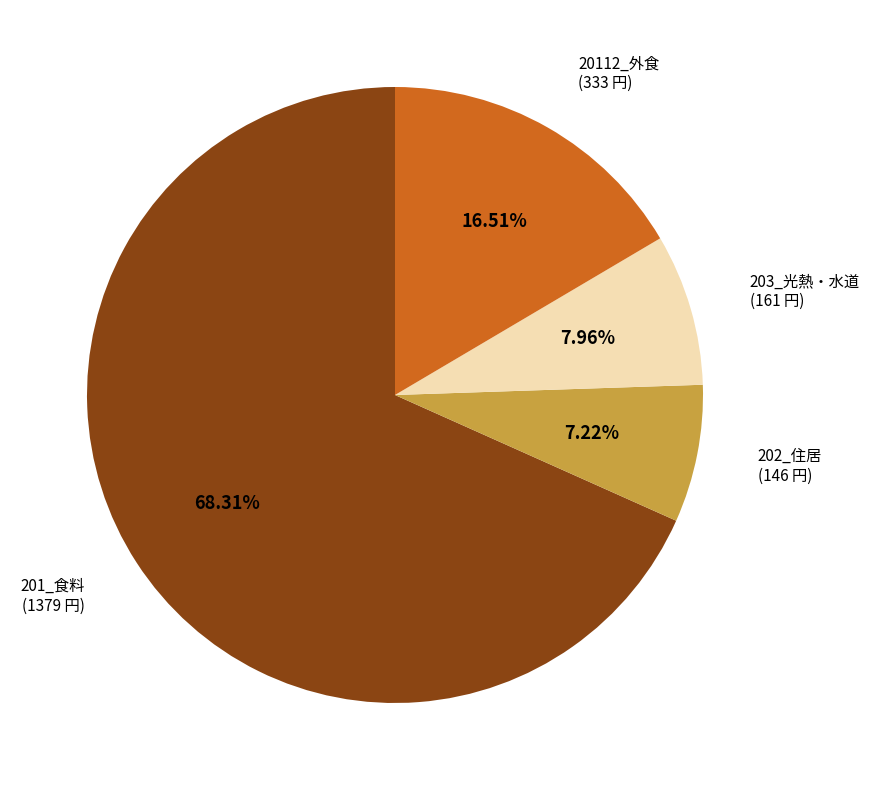

What is the smallest slice in the pie chart?

202_住居